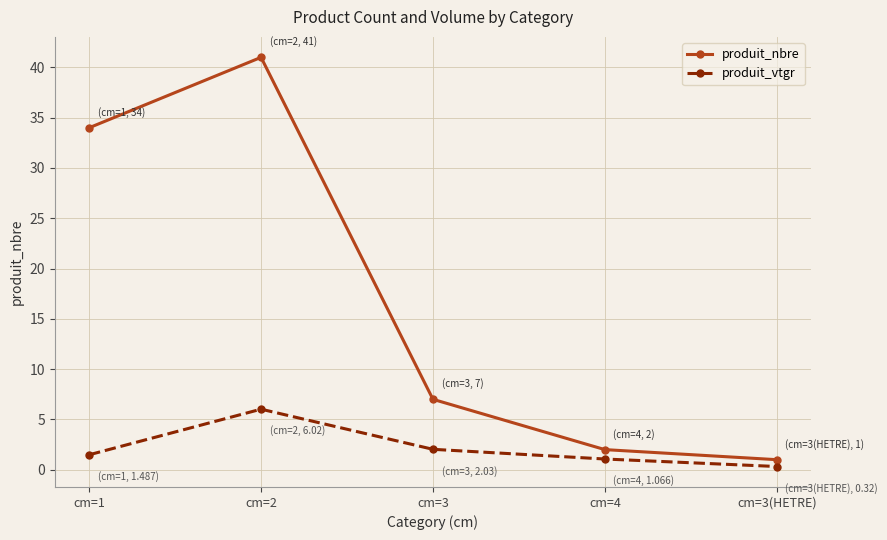

At how many categories does at least one series exceed 24?

2